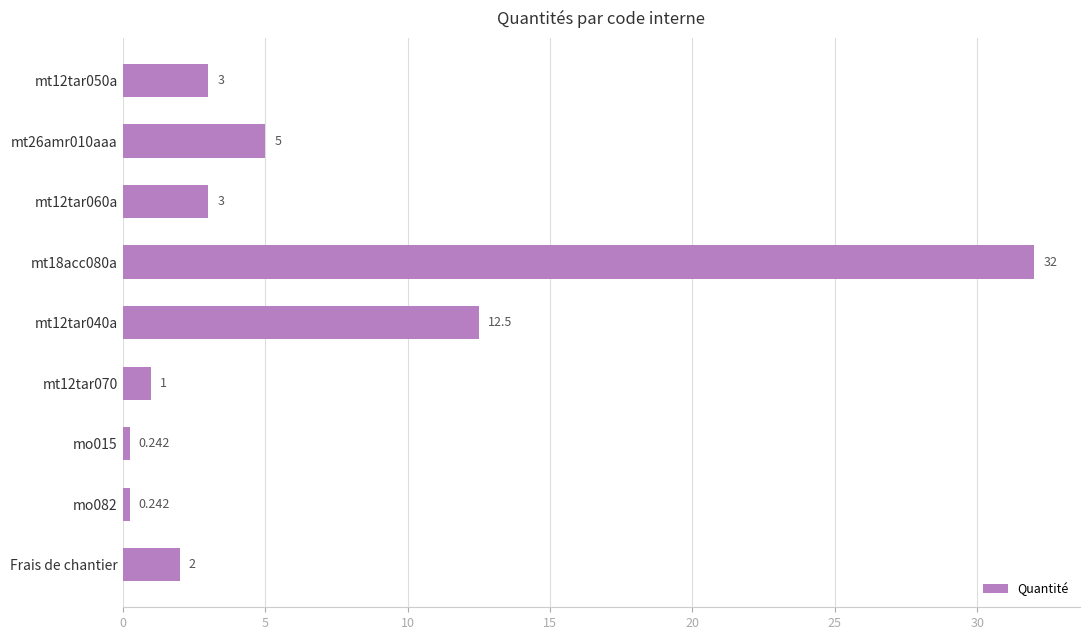

What is the label of the 1st bar from the bottom?

Frais de chantier